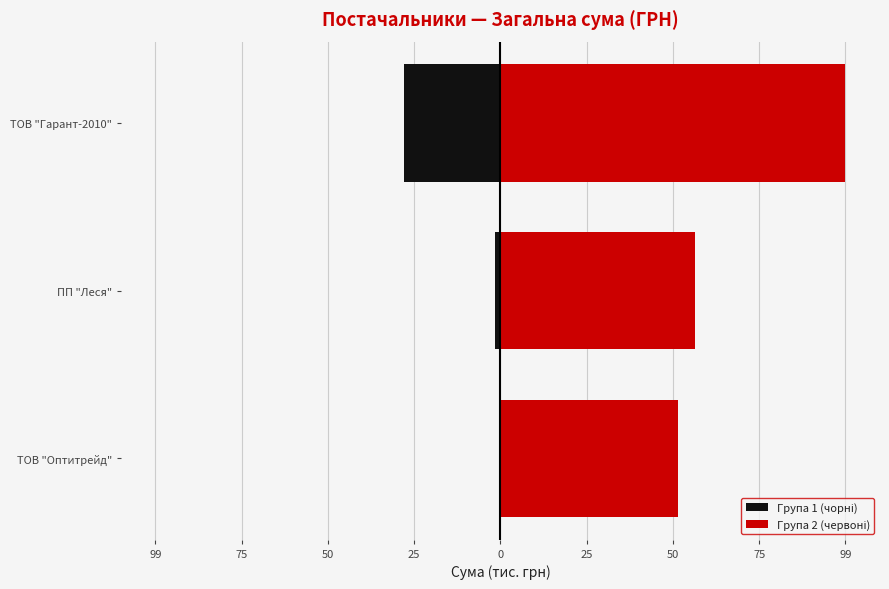

What is the value of the Група 1 (чорні) bar at the 3rd from the left?

-27.7